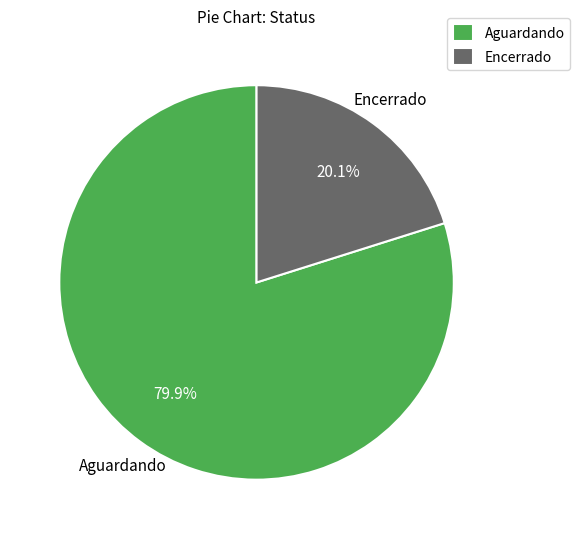

What portion of the pie excludes Aguardando?

20.1%